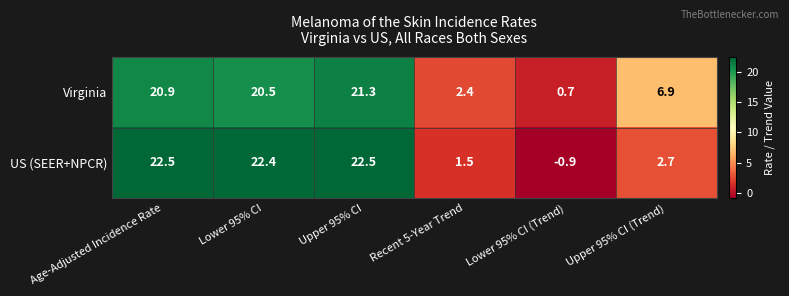

At which category is the sum across all series the highest?

Upper 95% CI